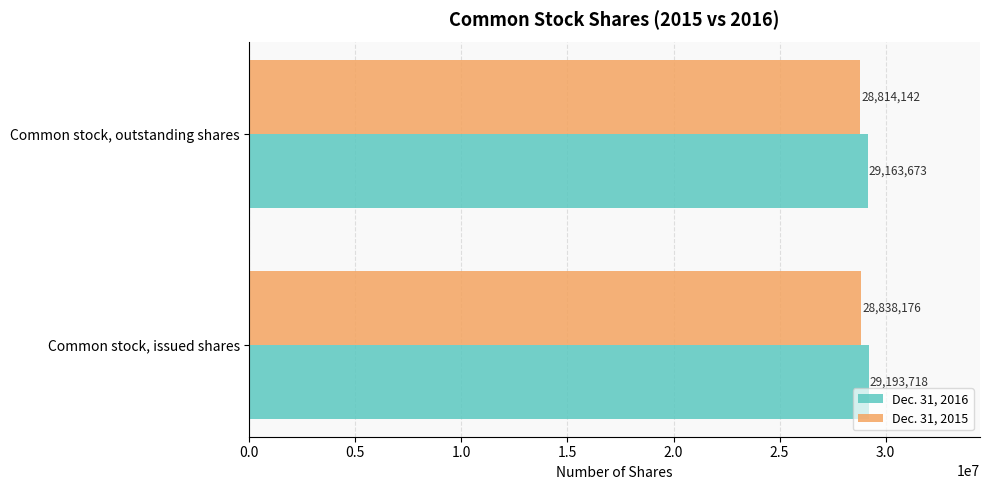

What is the difference between the Dec. 31, 2016 values at Common stock, issued shares and Common stock, outstanding shares?

30045